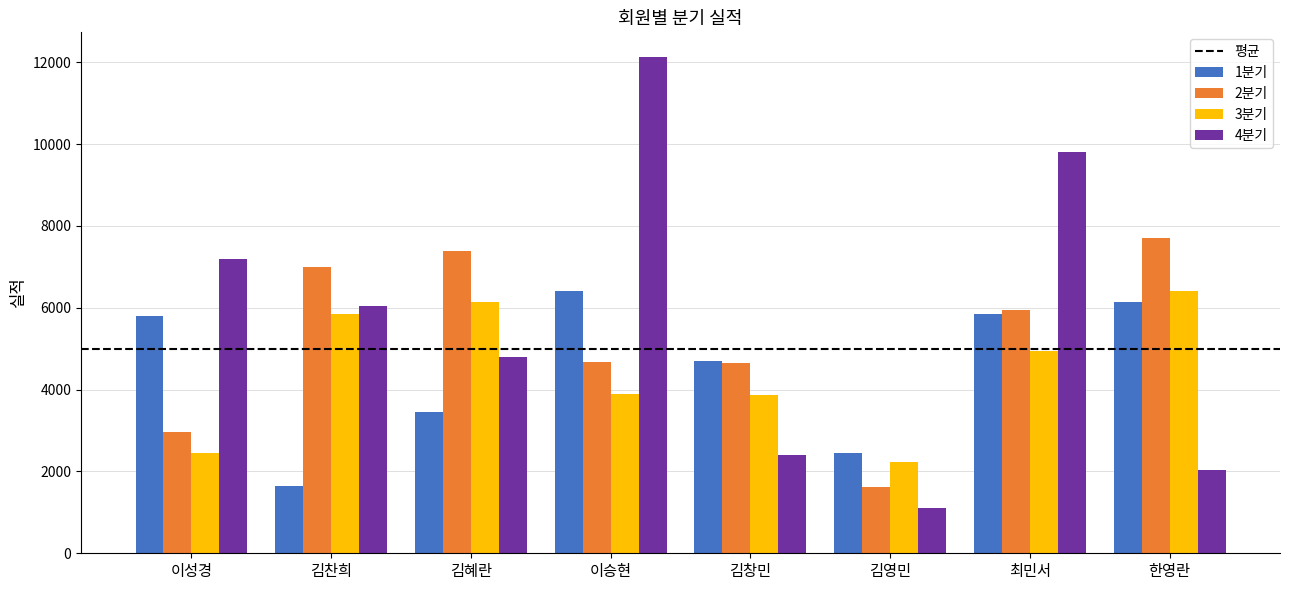

Is it true that 2분기 equals 2891.7 at 김찬희?

False